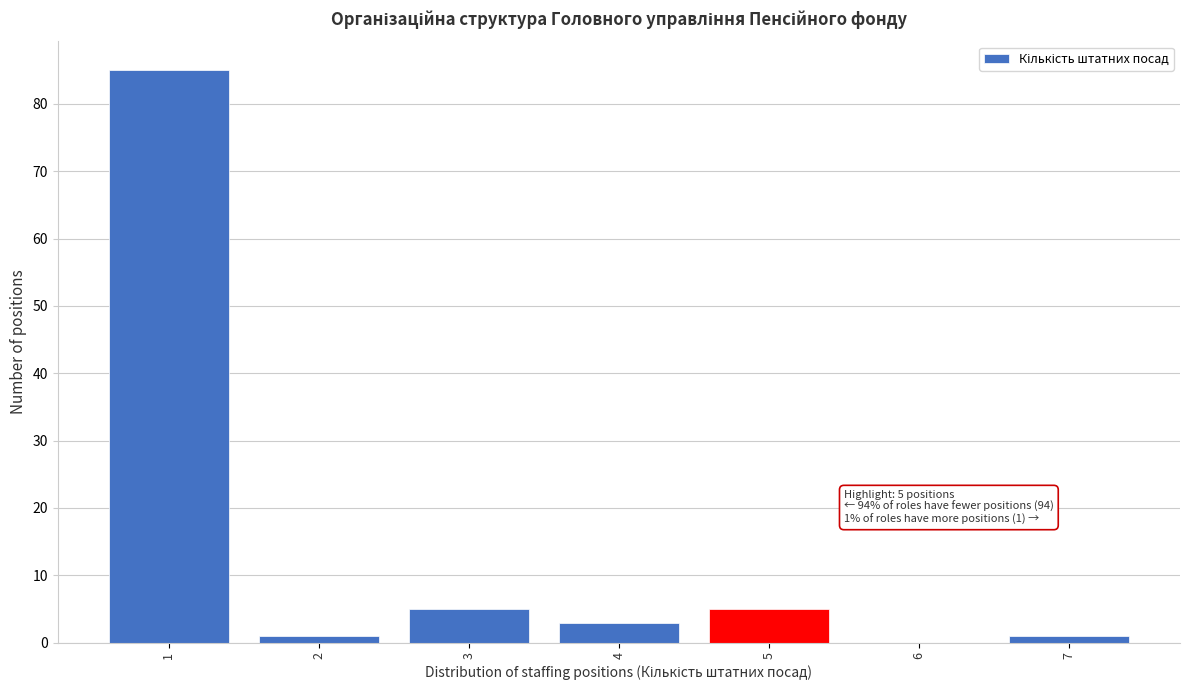

Which range on the x-axis has the tallest bar?

0.5 to 1.5